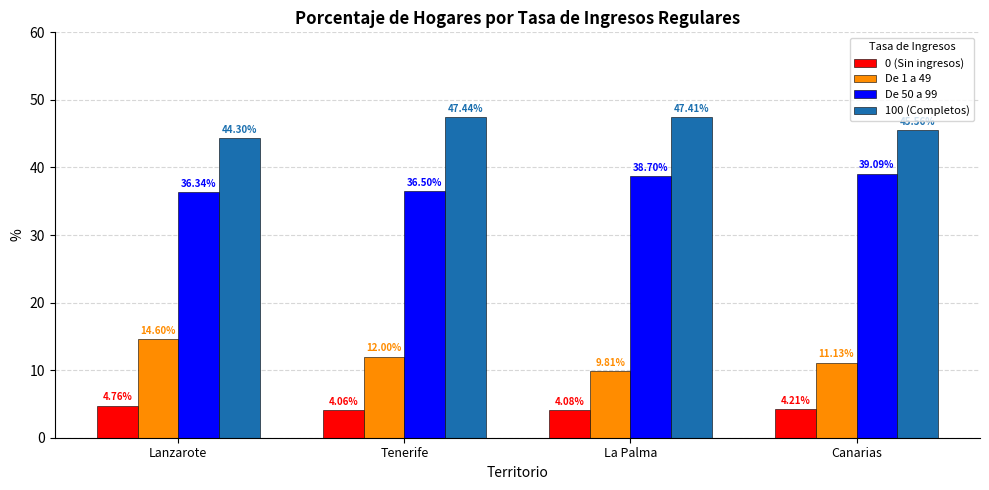

At how many categories does at least one series exceed 44?

4